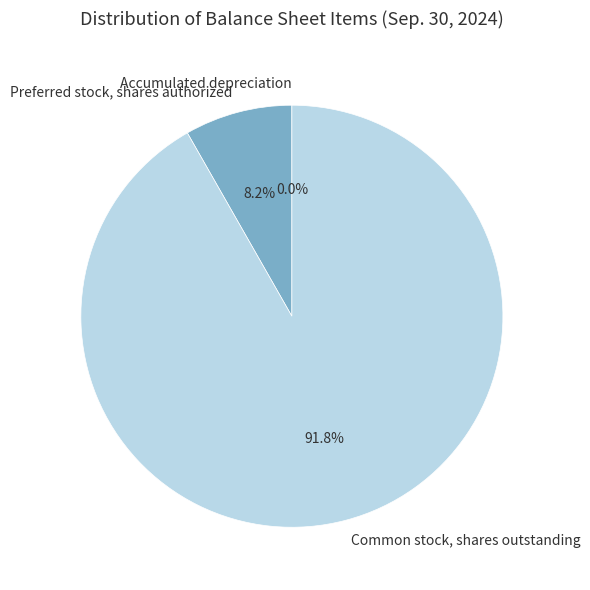

Between Preferred stock, shares authorized and Common stock, shares outstanding, which is larger?

Common stock, shares outstanding